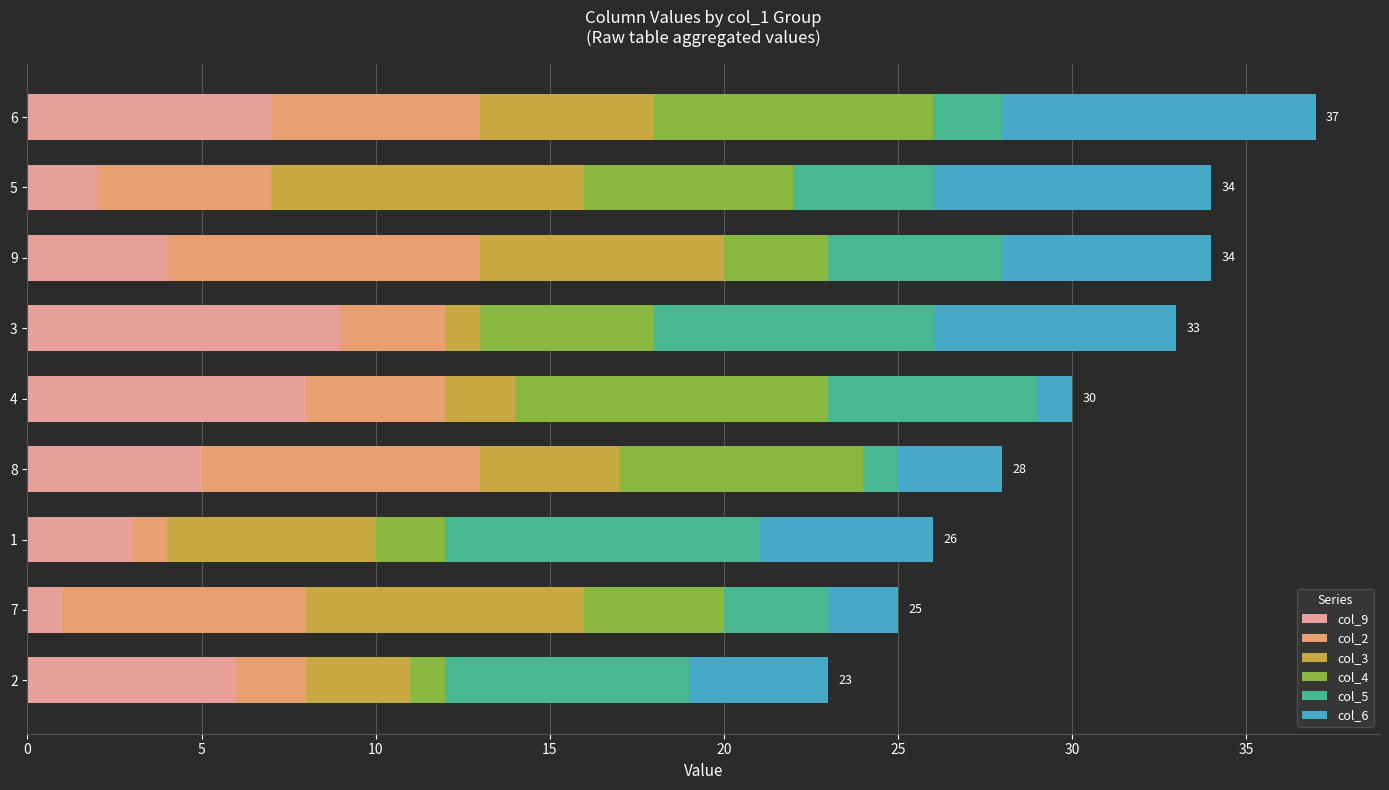

The col_9 series shows 6 at 2. True or false?

True